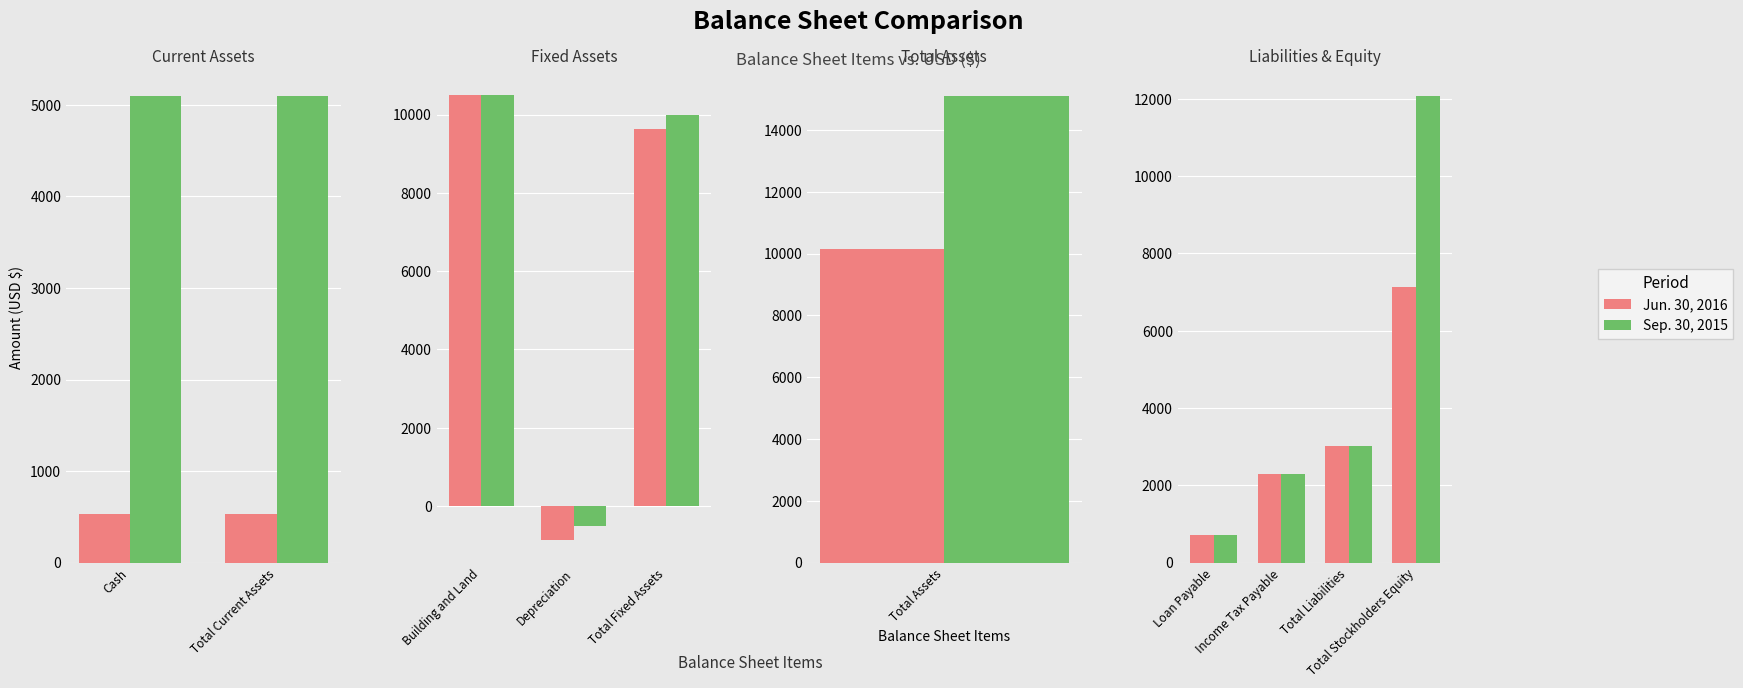

Is the value of Jun. 30, 2016 at Total Liabilities greater than the value of Sep. 30, 2015 at Total Liabilities?

No